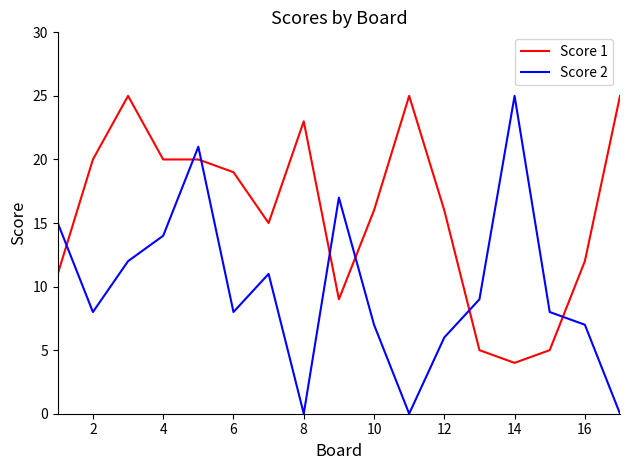

After their last crossing, which series has the higher values: Score 2 or Score 1?

Score 1